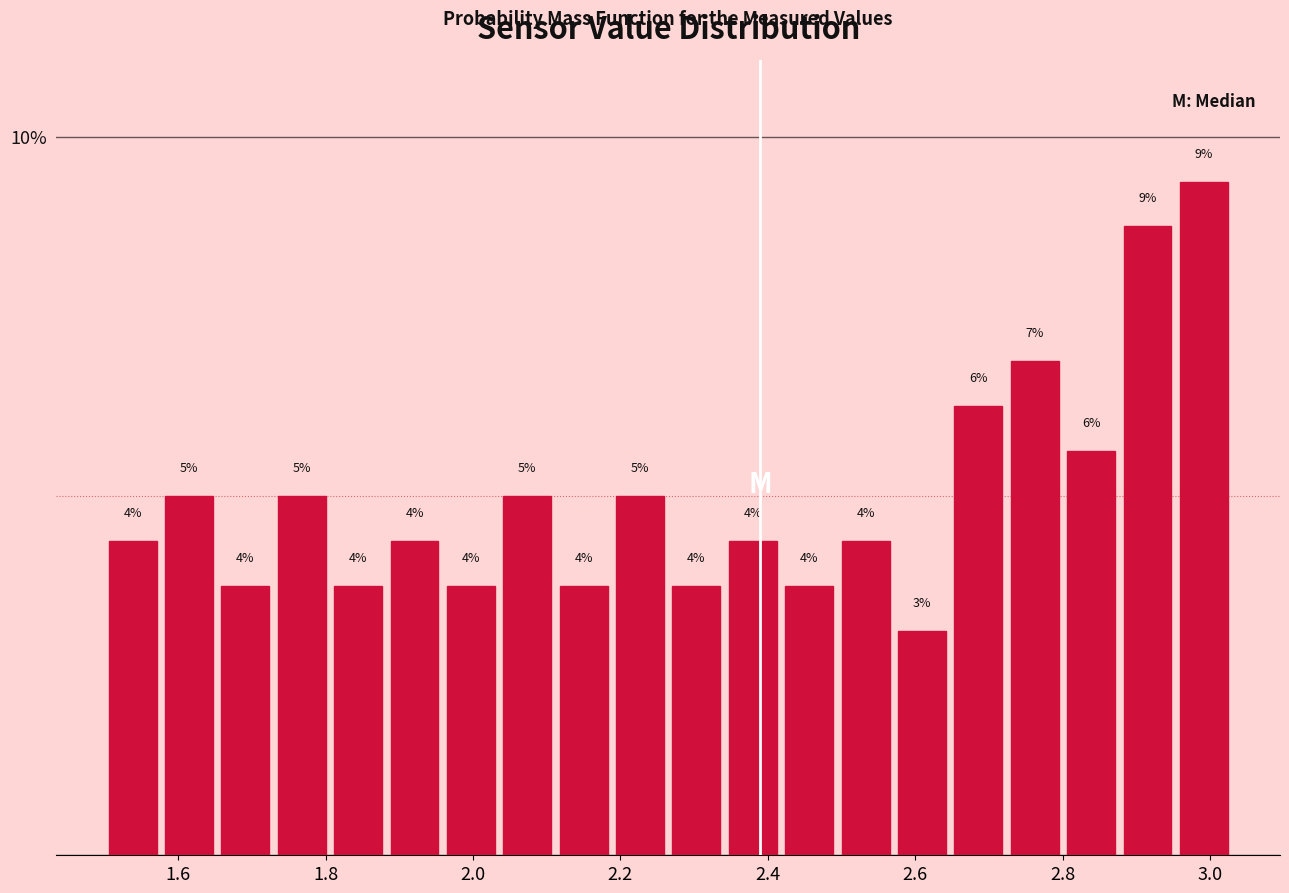

Read against the x-axis, roughly where is the centre of the tallest bar?

3.00